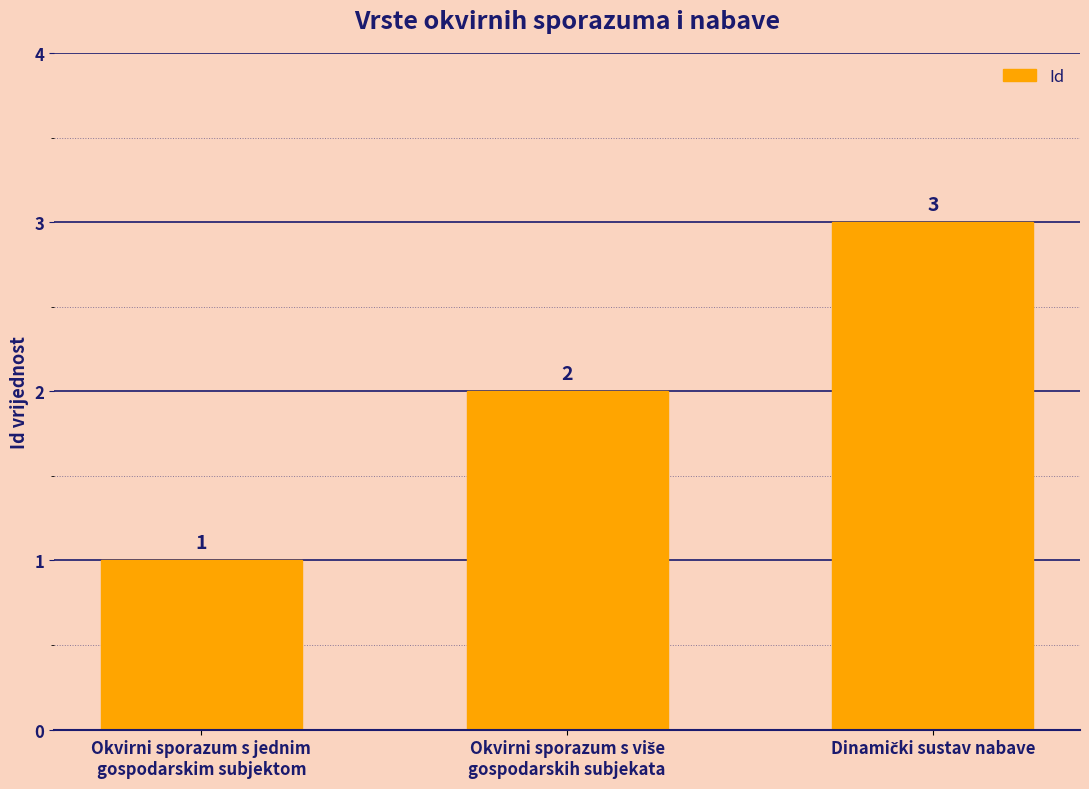

How many values are between 1 and 3?

3